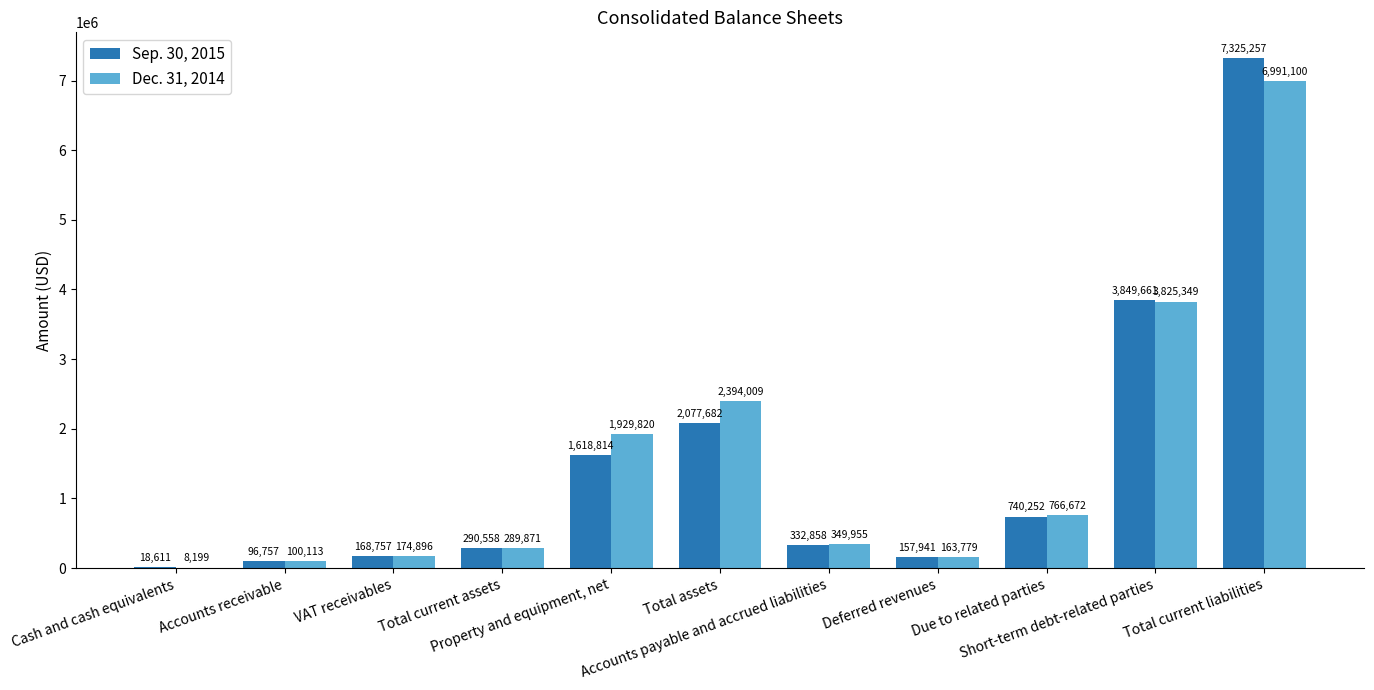

Is it true that Sep. 30, 2015 equals 3849661 at Short-term debt-related parties?

True